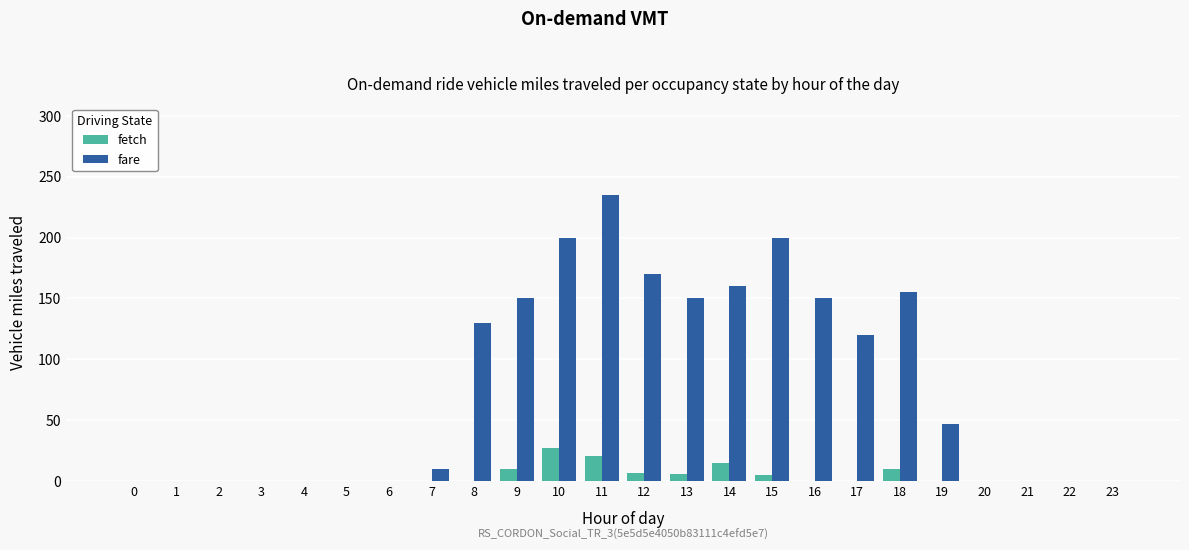

How many series are shown in this chart?

2